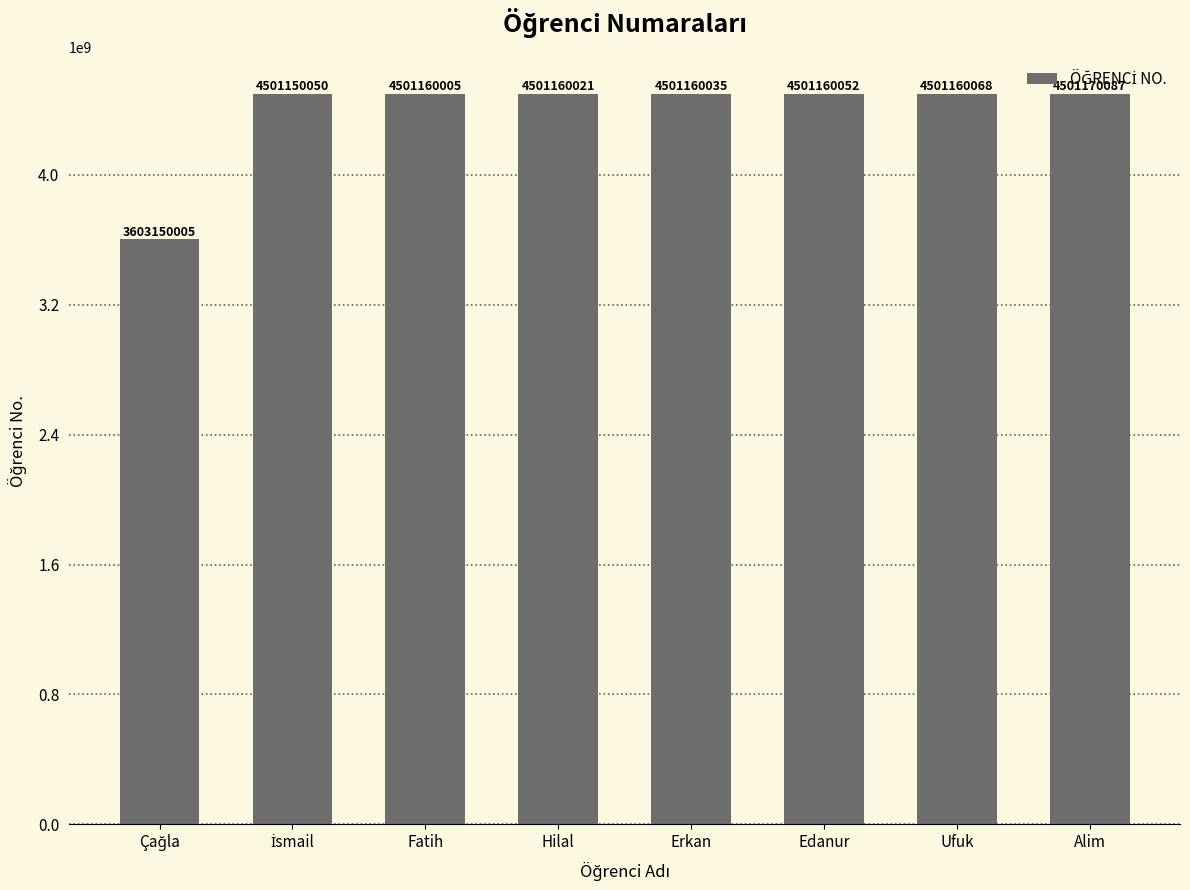

What is the greatest value displayed?

4501170087